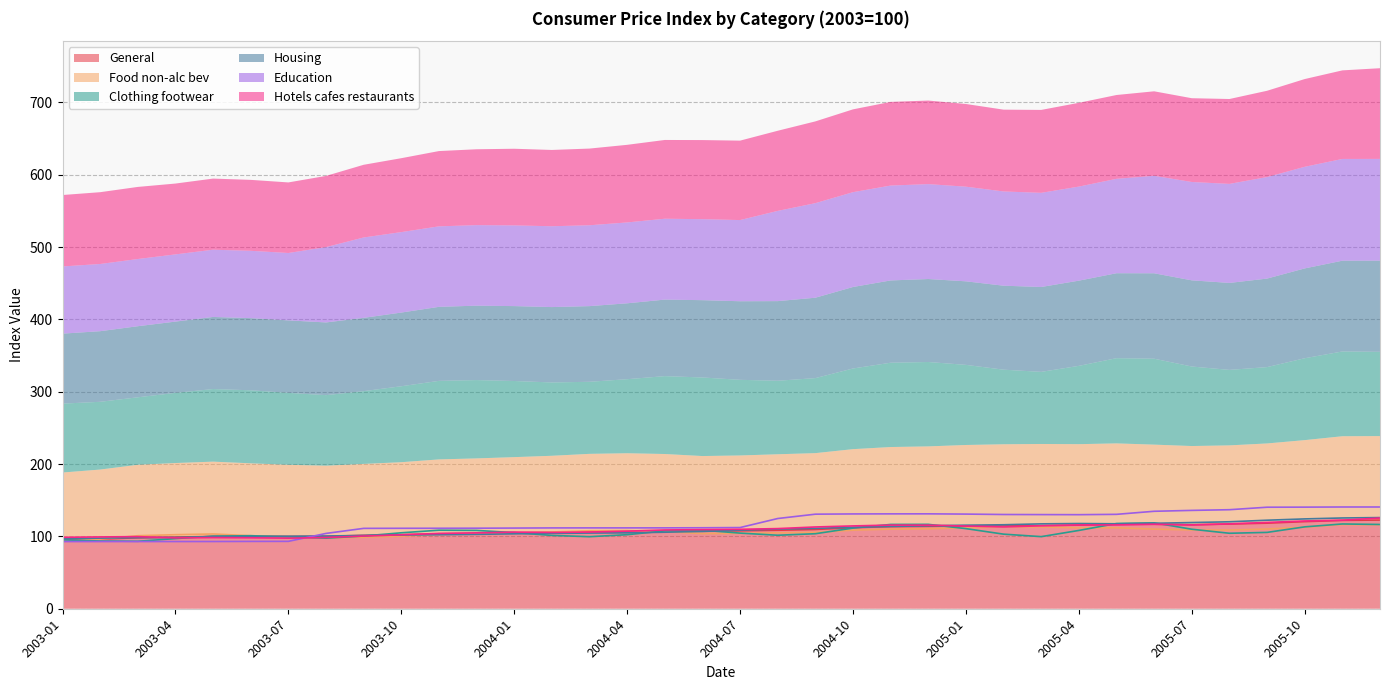

What is the label of the 8th point from the left?

2003-08